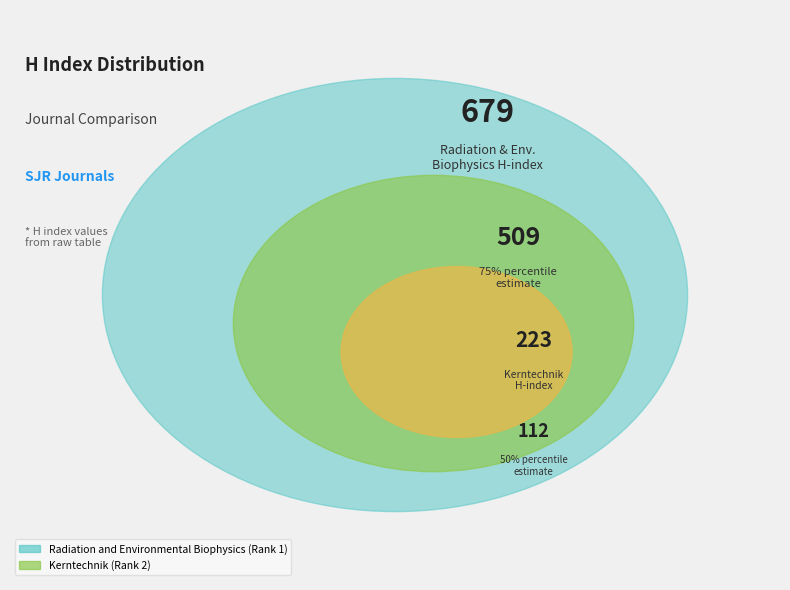

Is there any slice that represents more than half of the pie?

Yes